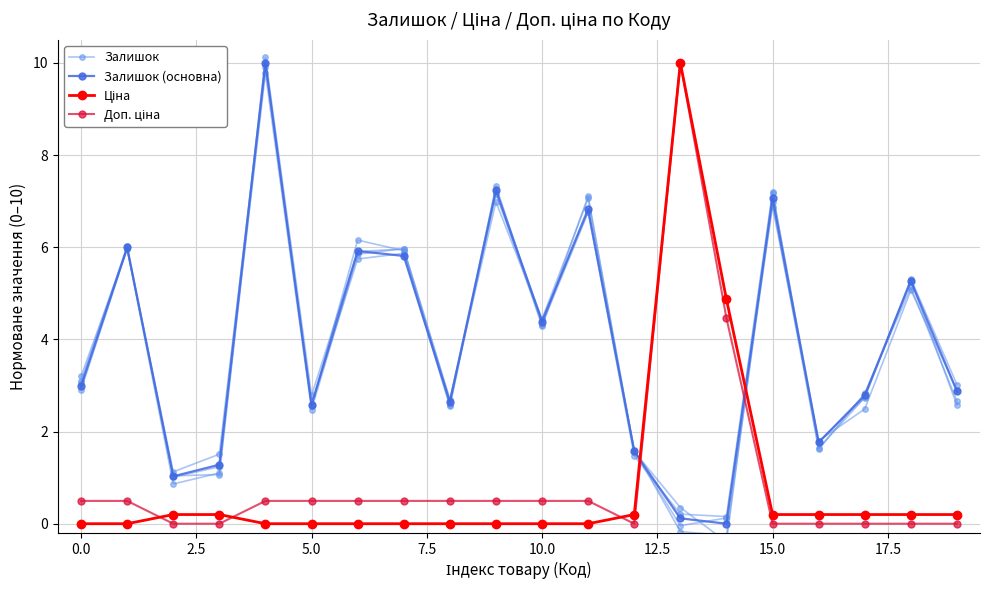

Is it true that Залишок (основна) equals 1.0 at 5.0?

False